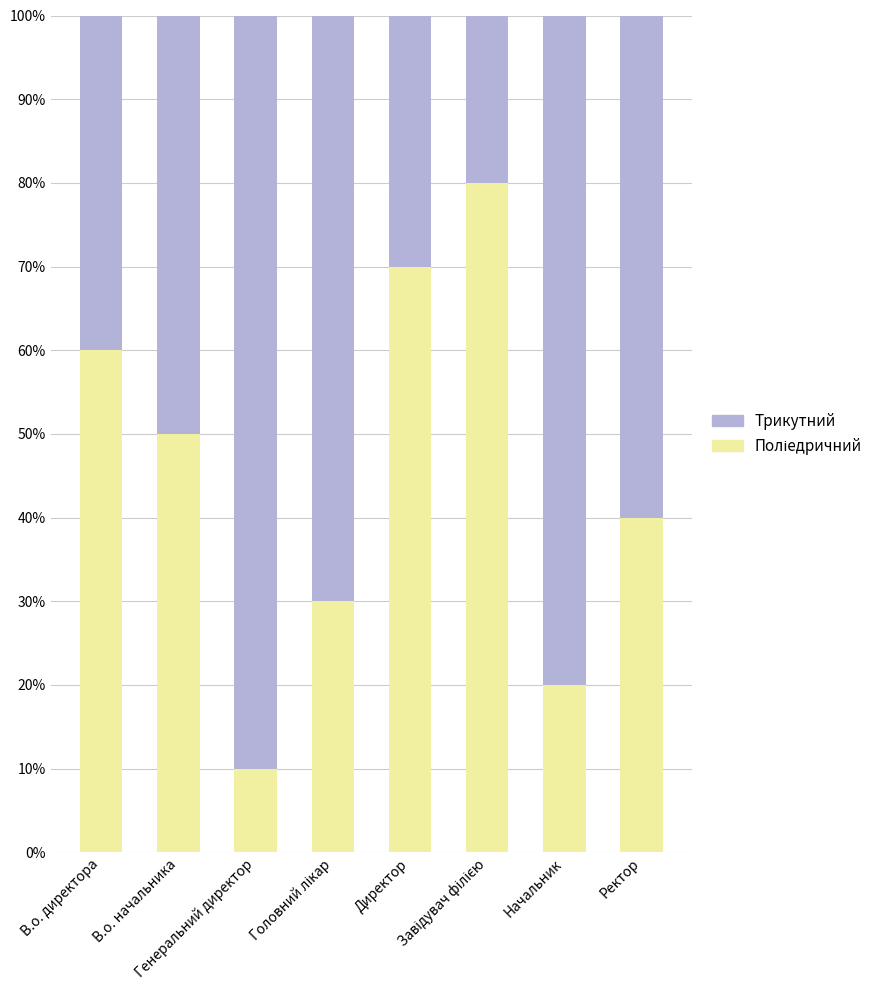

At which category is the sum across all series the highest?

В.о. директора